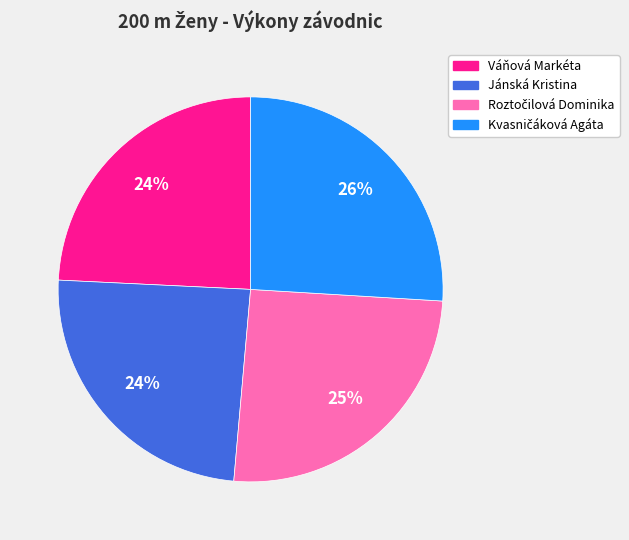

What is the ratio of the value at Jánská Kristina to the value at Váňová Markéta?

1.0